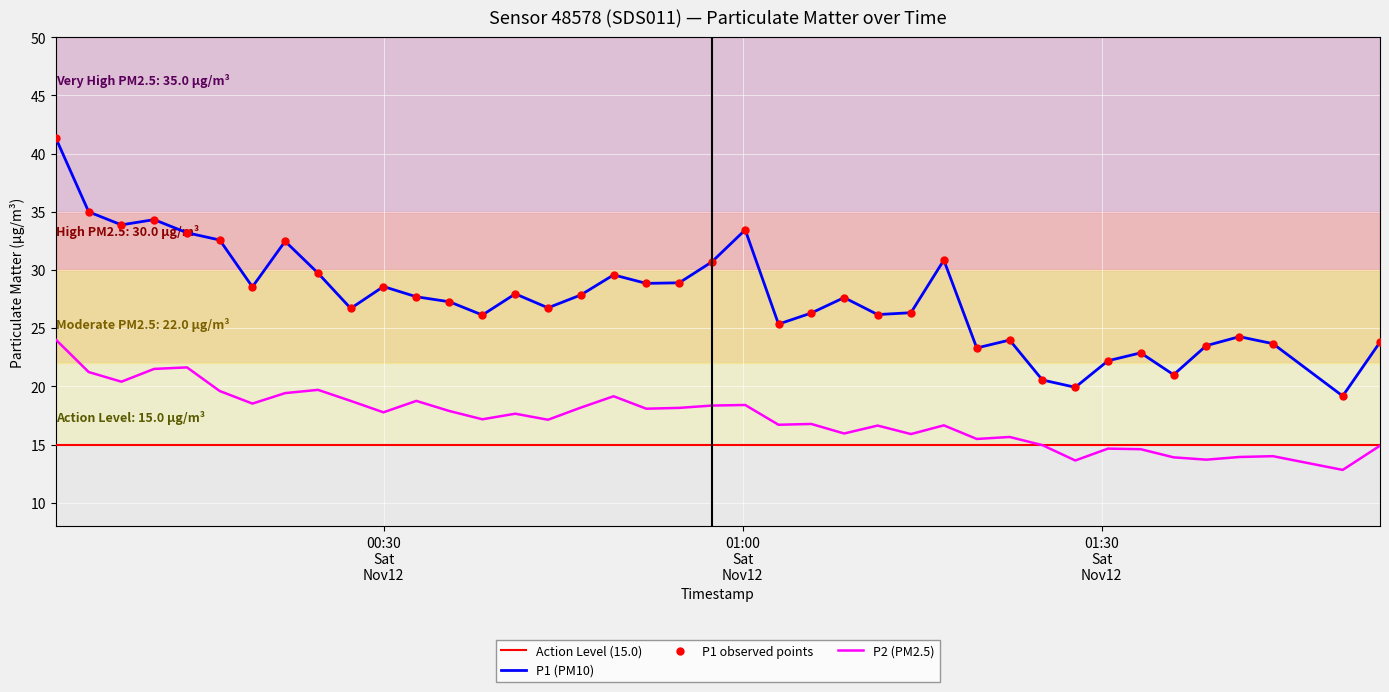

True or false: P2 (PM2.5) and P1 (PM10) intersect in this chart.

False